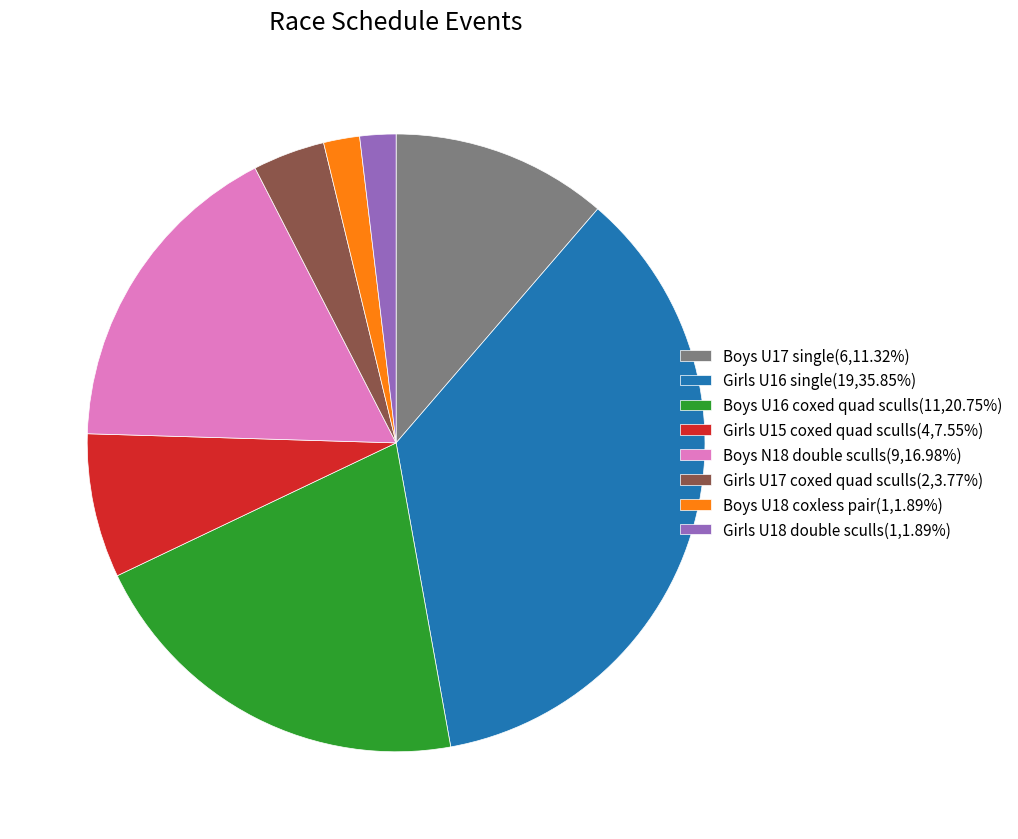

Does any single category account for the majority?

No